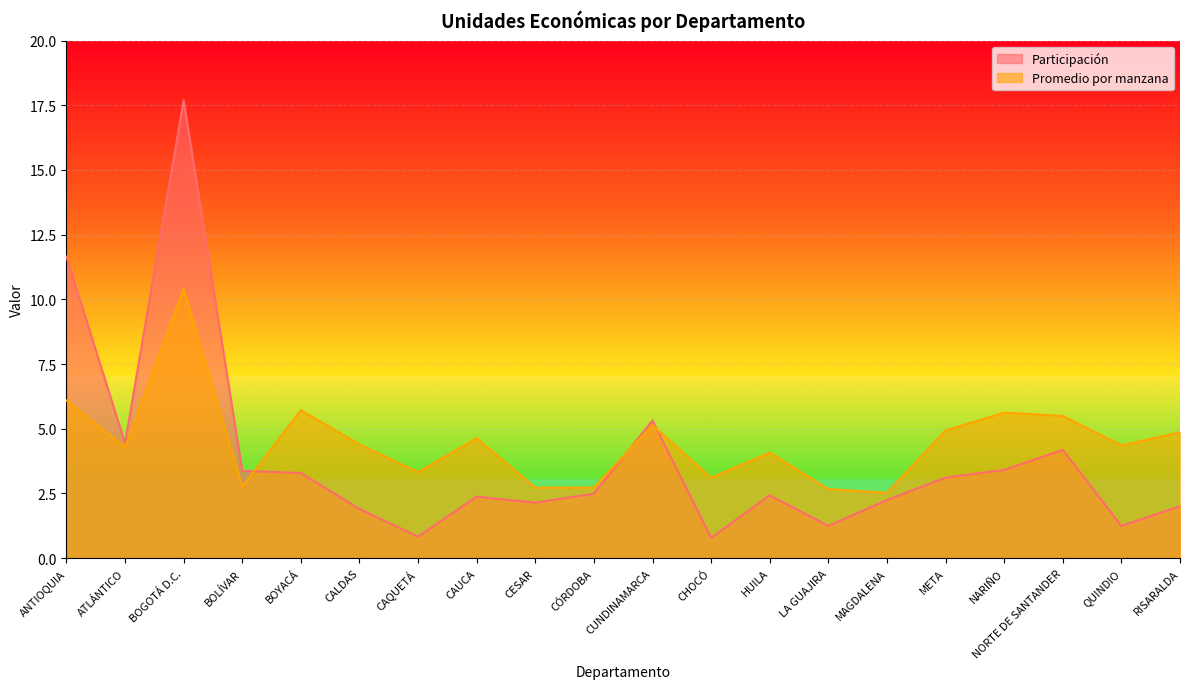

Reading left to right, transcribe all the data shown in this chart.

Participación: 11.6	4.4	17.7	3.4	3.3	1.9	0.8	2.4	2.1	2.5	5.3	0.8	2.4	1.2	2.2	3.1	3.4	4.2	1.2	2.0
Promedio por manzana: 6.1	4.3	10.4	2.8	5.7	4.4	3.3	4.6	2.7	2.7	5.1	3.1	4.1	2.7	2.5	4.9	5.6	5.5	4.4	4.9